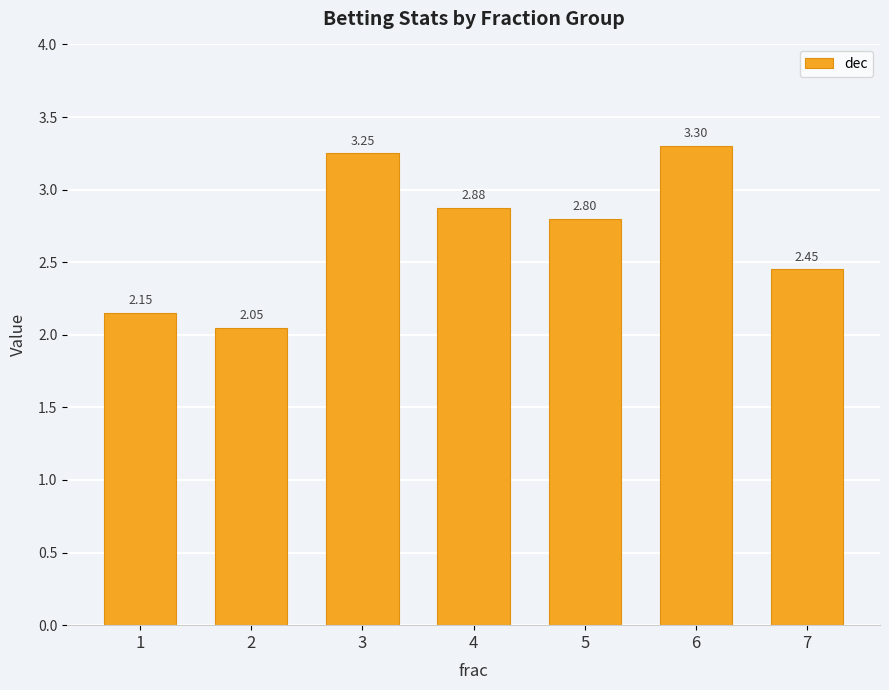

Rank the categories by value from lowest to highest.

2, 1, 7, 5, 4, 3, 6